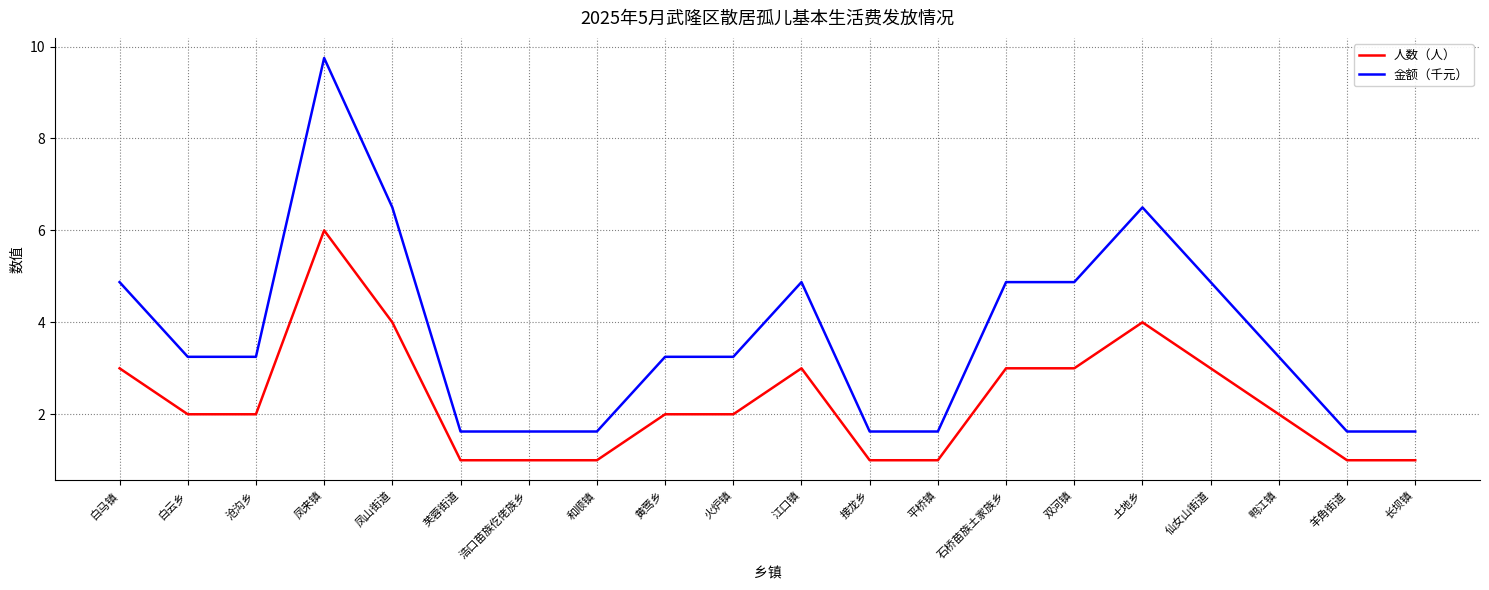

Which series has the largest range (max minus min)?

金额（千元）